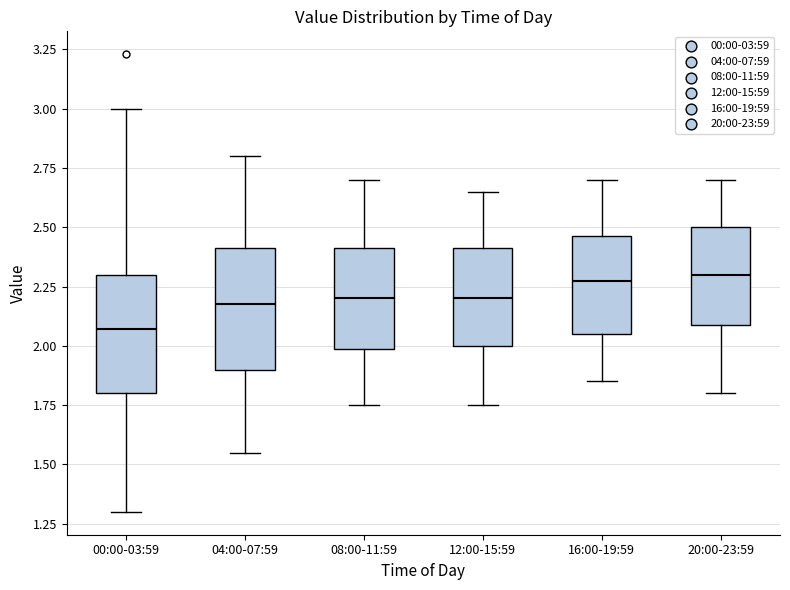

Reading left to right, read every box against the y-axis: the position of its median line, the range the box covers, and the ends of its whiskers. The values are not printed on the chart, so give them approximately, as read against the axis.

00:00-03:59: median 2.05, box 1.80 to 2.30, whiskers 1.30 to 3.00
04:00-07:59: median 2.20, box 1.90 to 2.40, whiskers 1.55 to 2.80
08:00-11:59: median 2.20, box 2.00 to 2.40, whiskers 1.75 to 2.70
12:00-15:59: median 2.20, box 2.00 to 2.40, whiskers 1.75 to 2.65
16:00-19:59: median 2.30, box 2.05 to 2.45, whiskers 1.85 to 2.70
20:00-23:59: median 2.30, box 2.10 to 2.50, whiskers 1.80 to 2.70